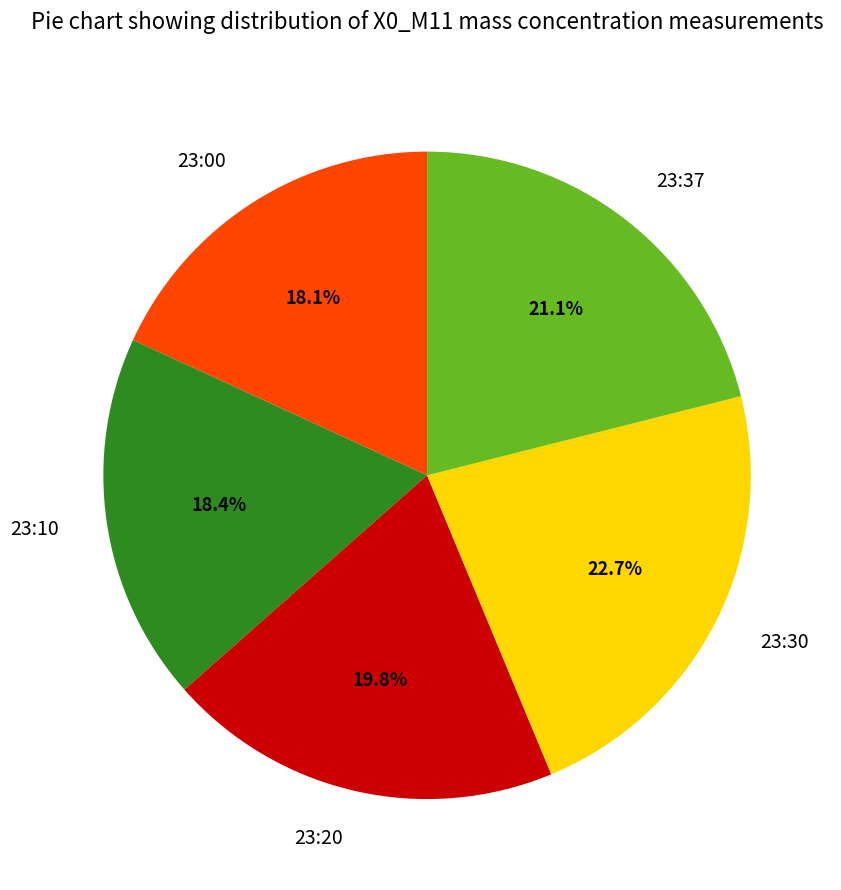

Is there a majority slice in this chart?

No